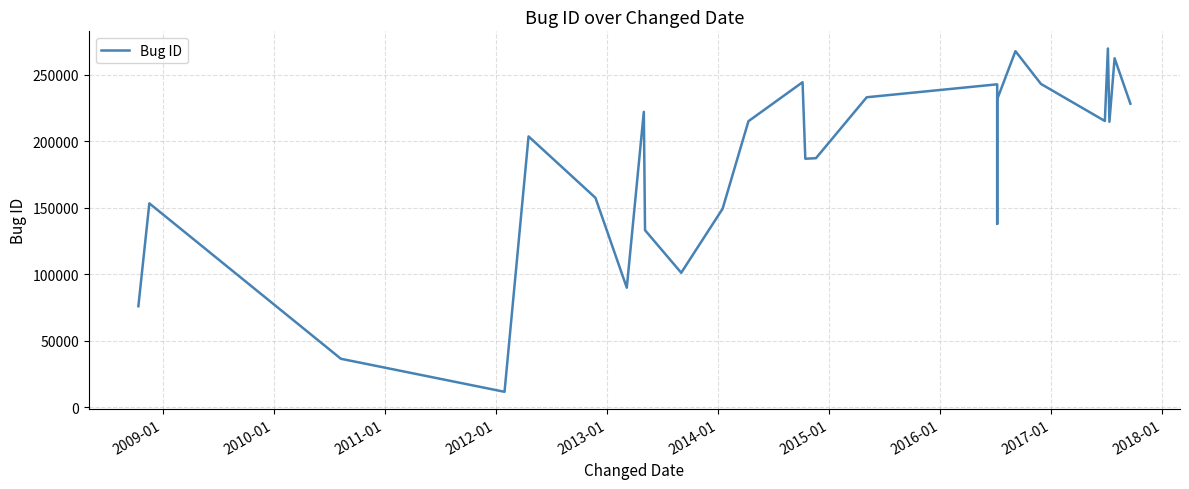

What is the greatest value displayed?

269892